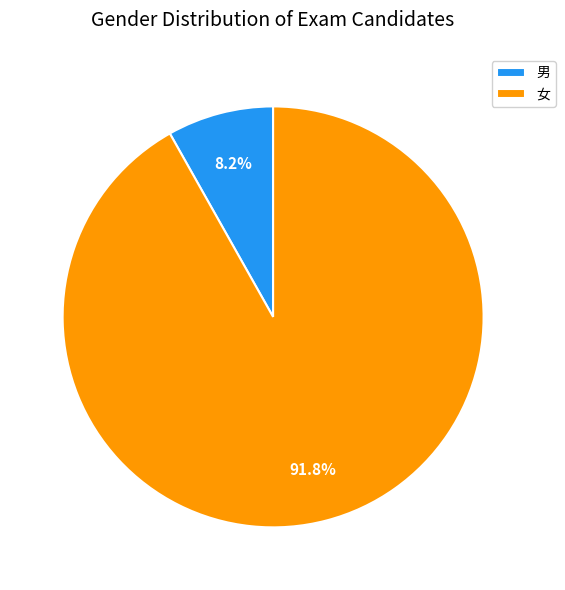

What is the smallest slice in the pie chart?

男